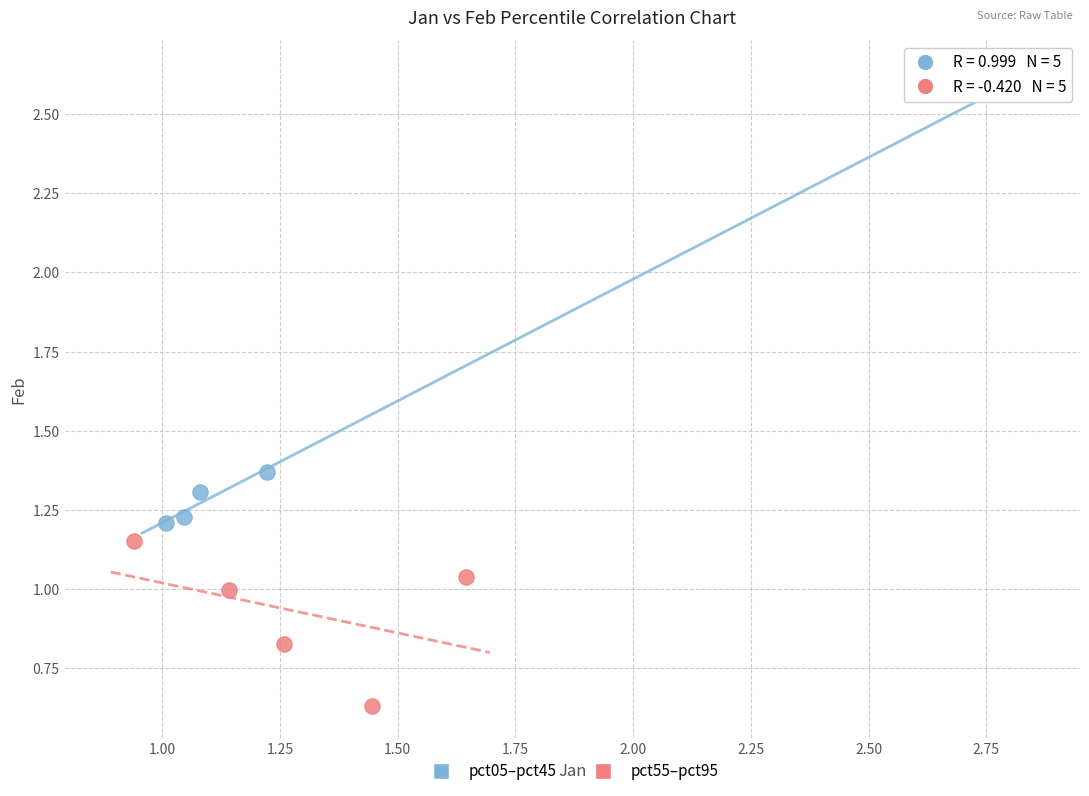

Which series has the largest Y range (max minus min)?

pct05–pct45